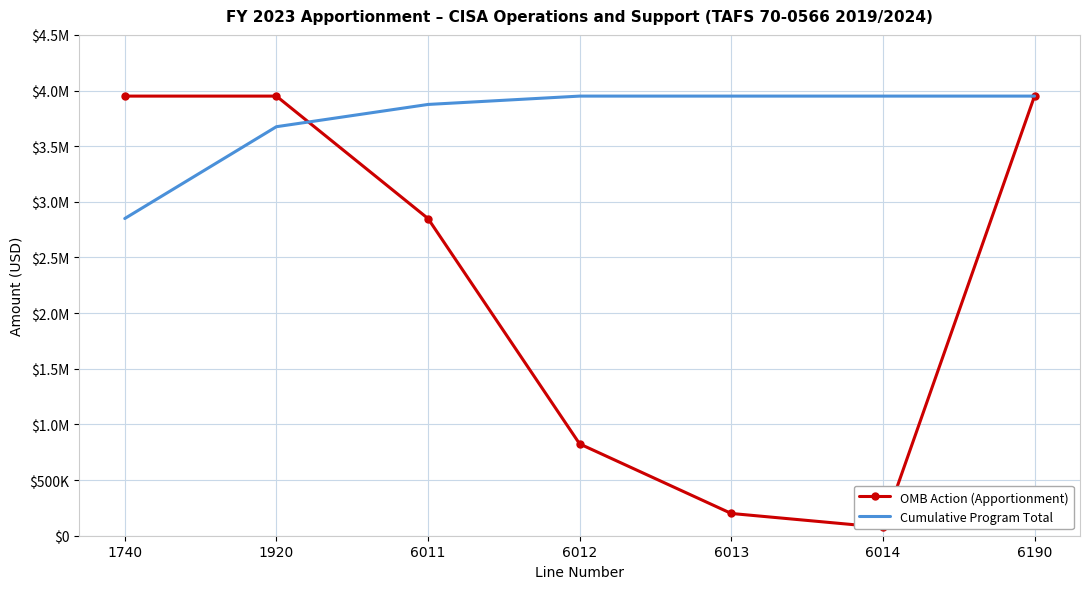

List the series in order of their overall mean, lowest first.

OMB Action (Apportionment), Cumulative Program Total